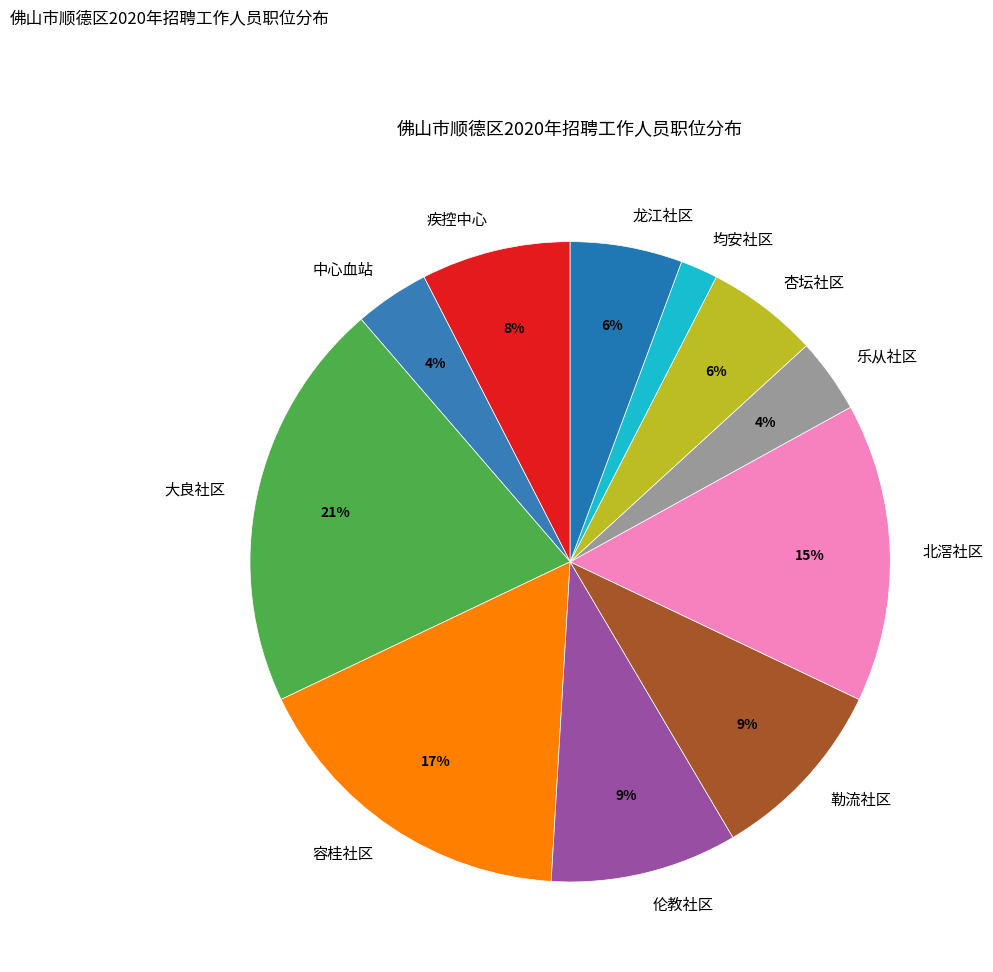

True or false: 北滘社区 accounts for 15% of the total.

True